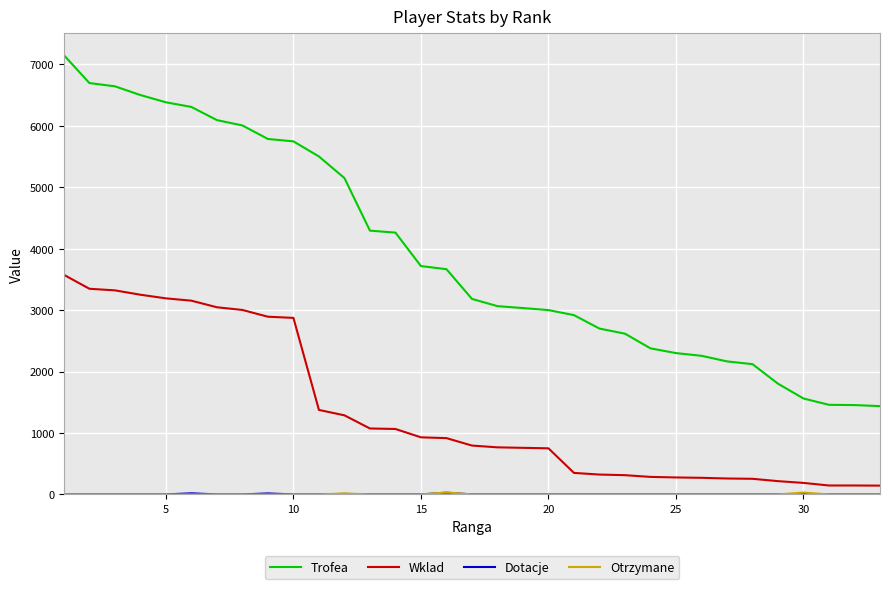

Which series has the widest spread of values?

Trofea